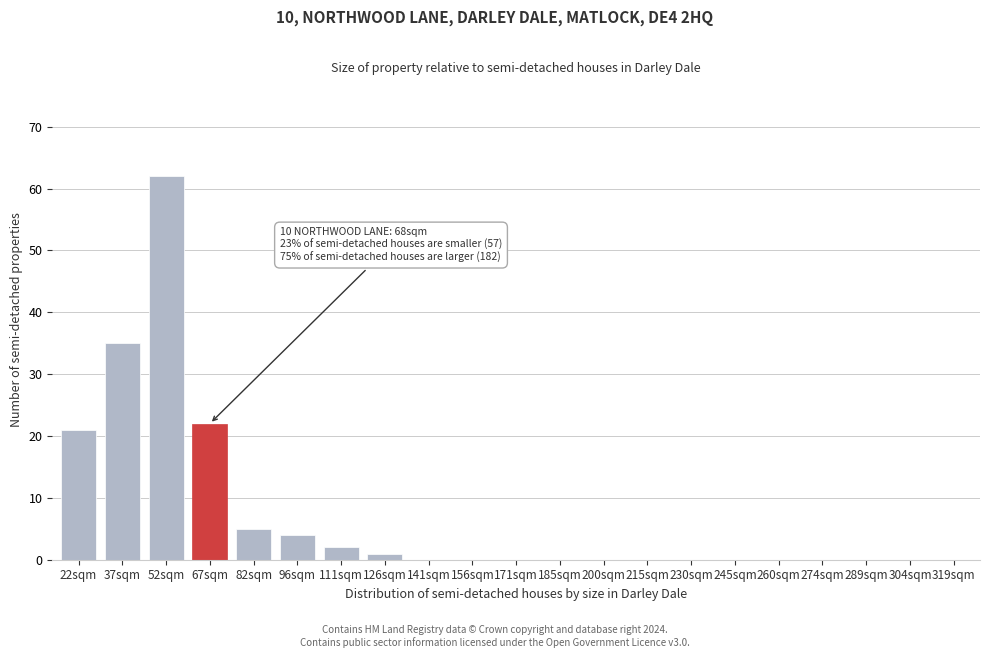

Reading right to left, extract all data points from this chart.

319sqm=0	304sqm=0	289sqm=0	274sqm=0	260sqm=0	245sqm=0	230sqm=0	215sqm=0	200sqm=0	185sqm=0	171sqm=0	156sqm=0	141sqm=0	126sqm=1	111sqm=2	96sqm=4	82sqm=5	67sqm=22	52sqm=62	37sqm=35	22sqm=21